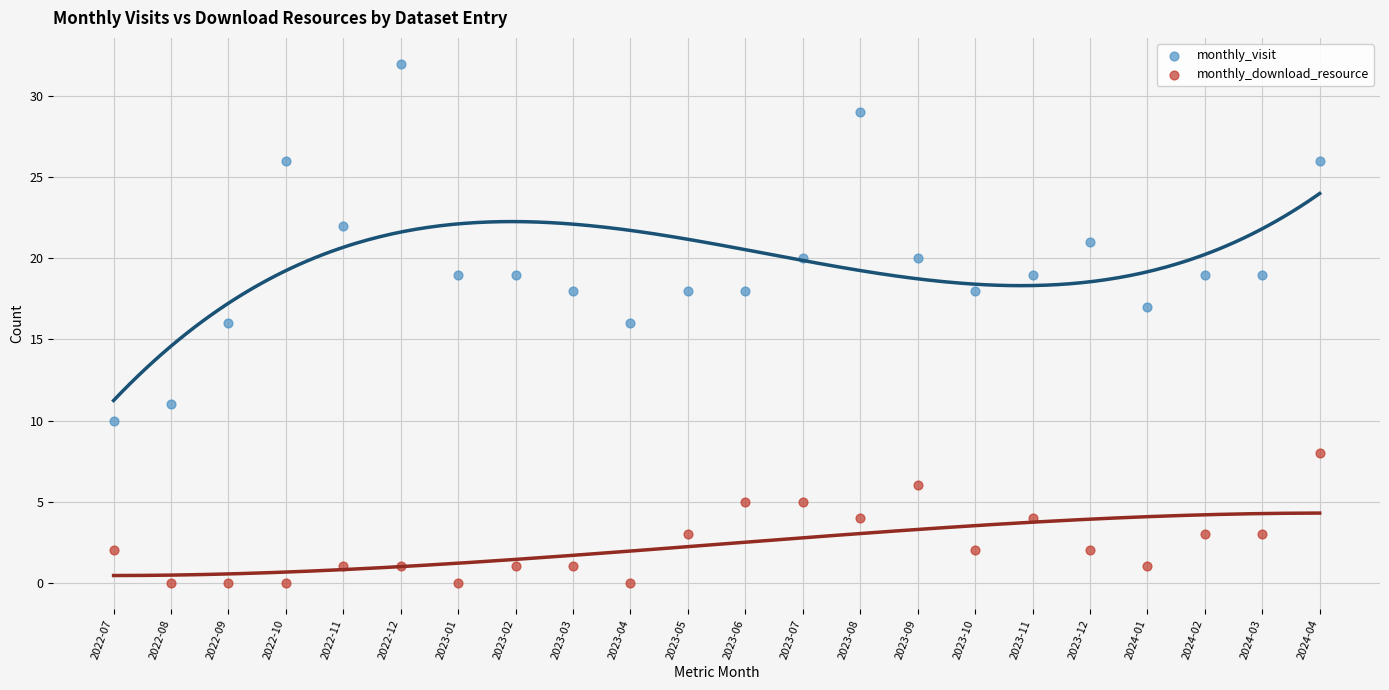

What are all the series names shown in the legend?

monthly_visit, monthly_download_resource